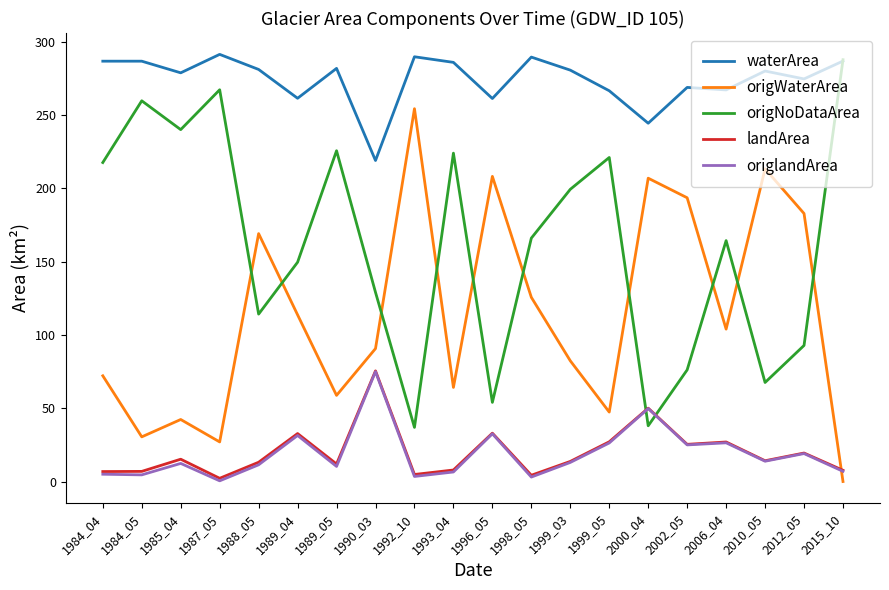

The value of origNoDataArea at 2010_05 is 67.5. True or false?

True